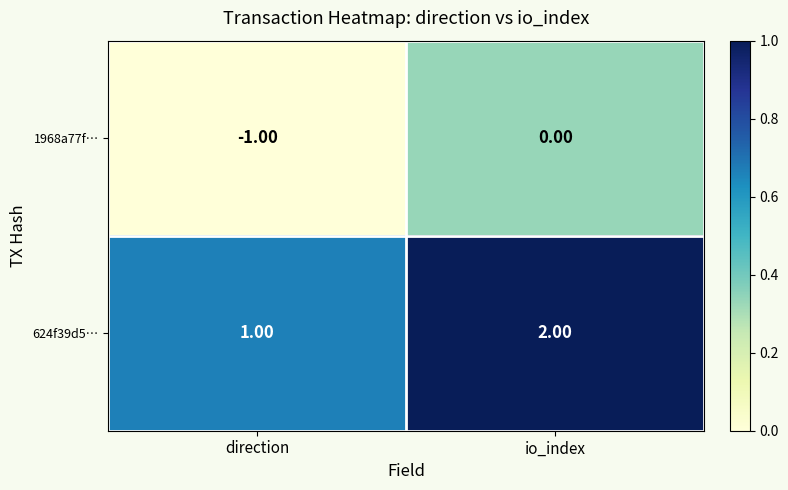

What is the sum of the 624f39d5… values at direction and io_index?

3